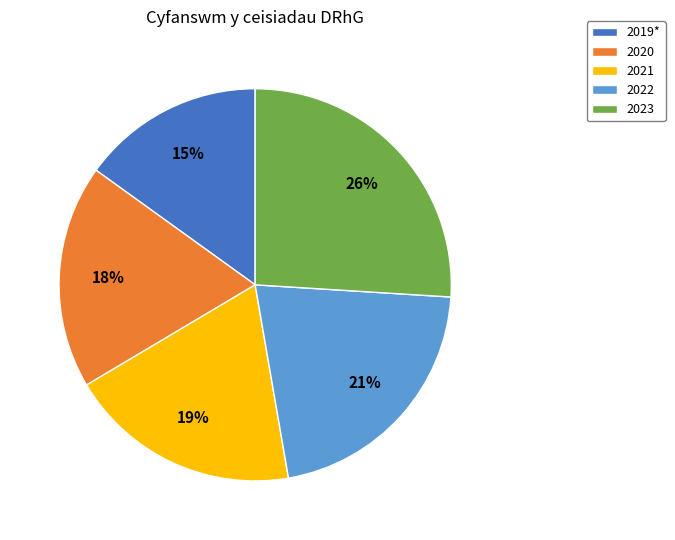

To the nearest percent, what percentage of the pie is 2019*?

15%